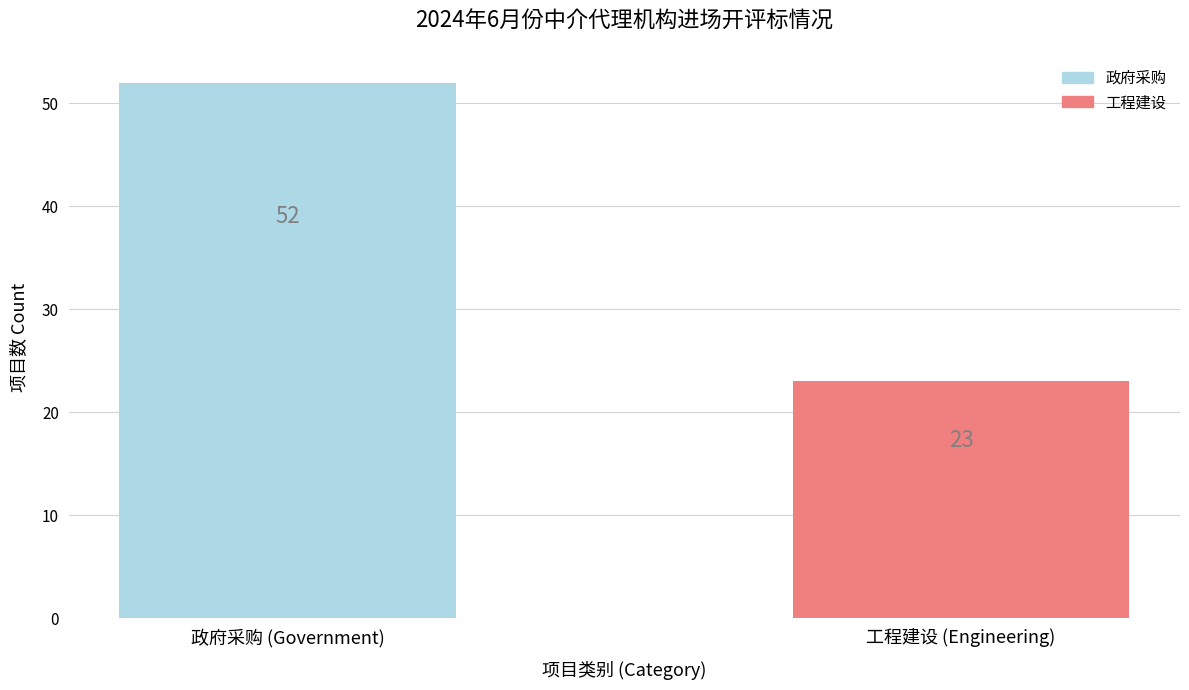

List the labels in order of value, largest first.

政府采购 (Government), 工程建设 (Engineering)